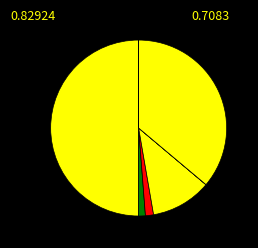

How many segments does this pie chart have?

8